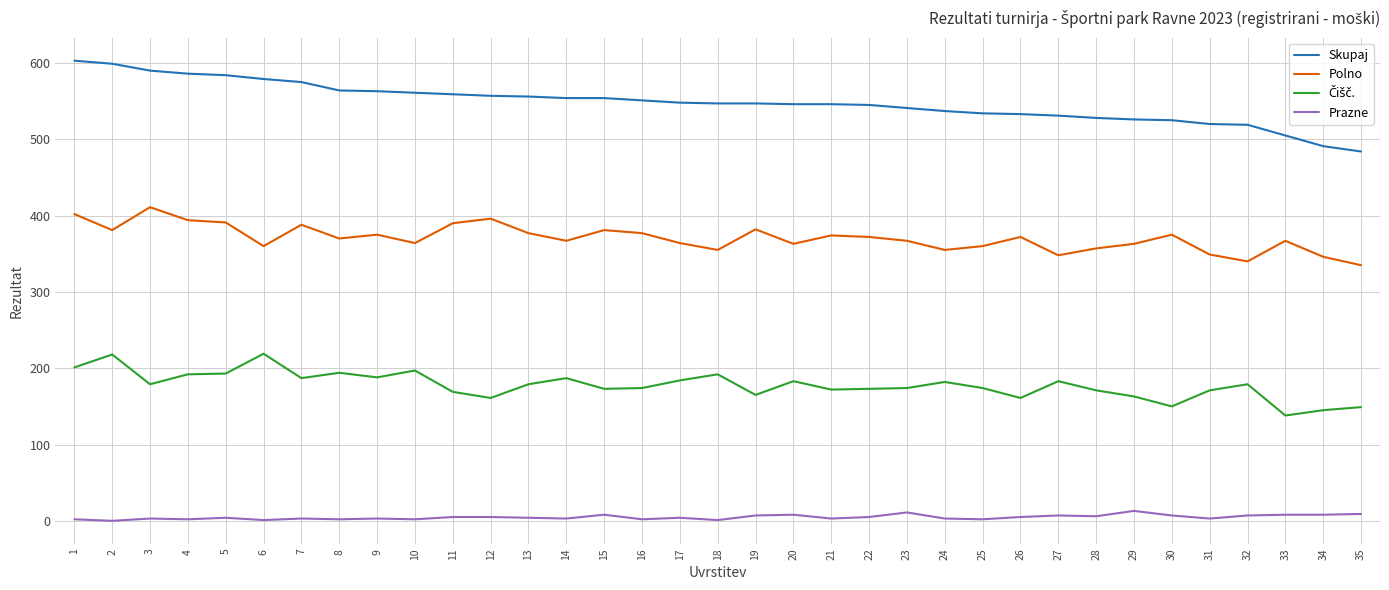

What is the difference between the maximum and minimum values in the Skupaj series?

119